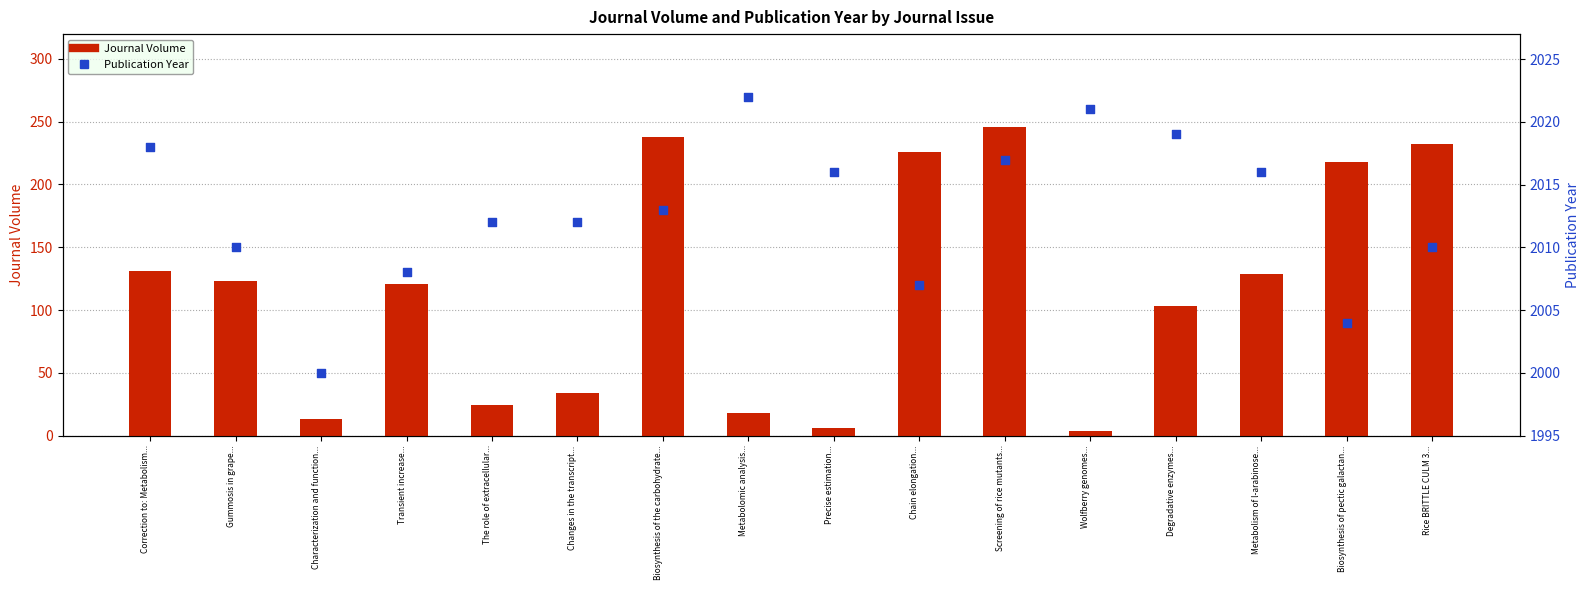

What are all the series names shown in the legend?

Journal Volume, Publication Year